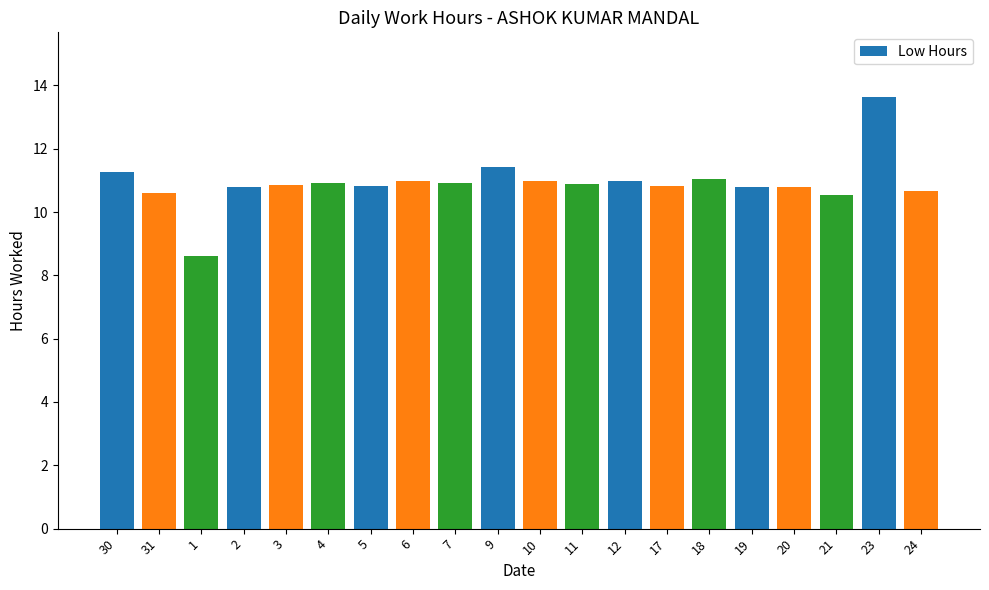

How many bars are there in total?

20